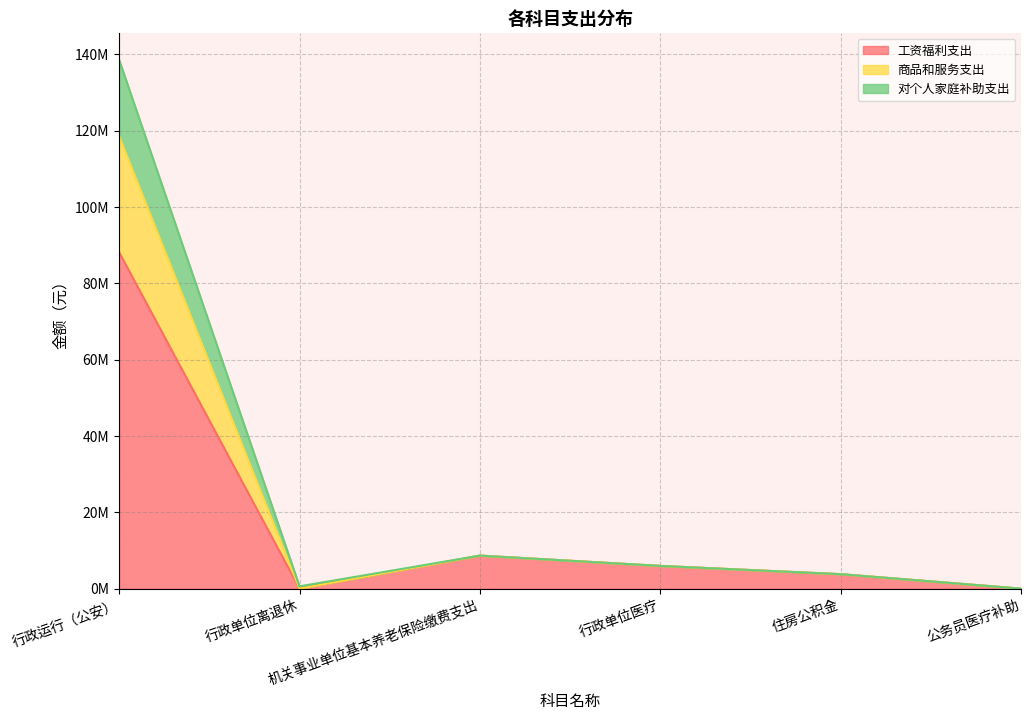

Read the 商品和服务支出 value at 行政单位离退休.

604620.0